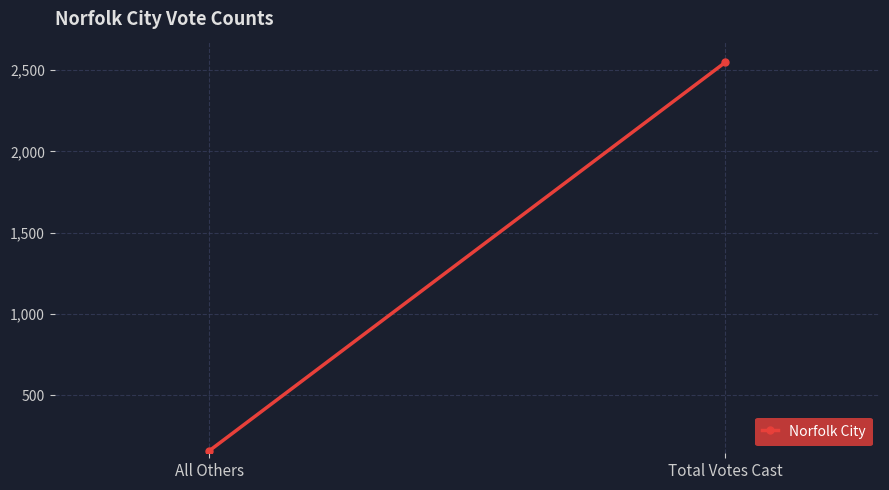

Read the value at Total Votes Cast, to the nearest 50.

2550